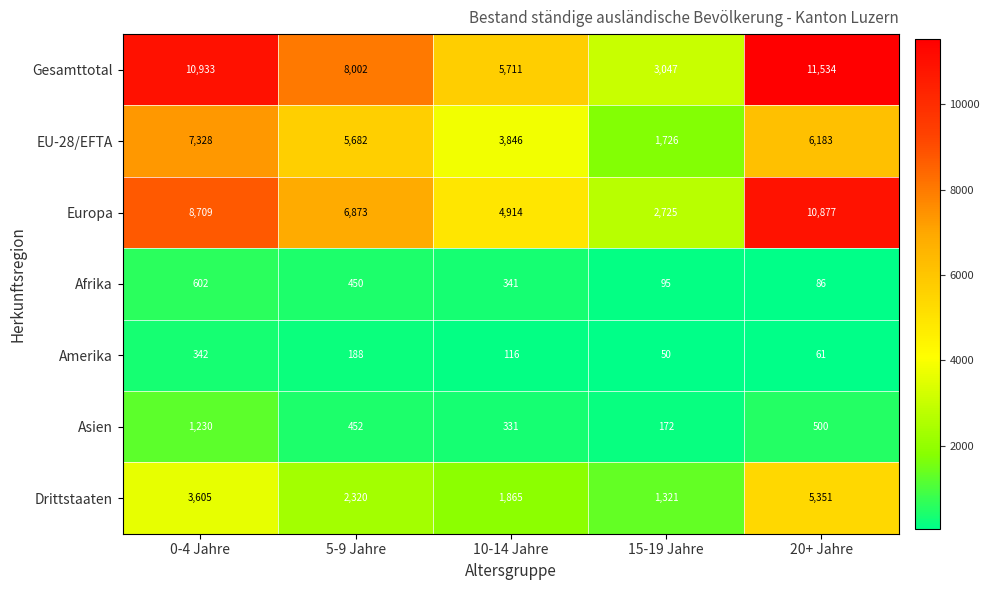

Which category has the lowest value in the Asien series?

15-19 Jahre